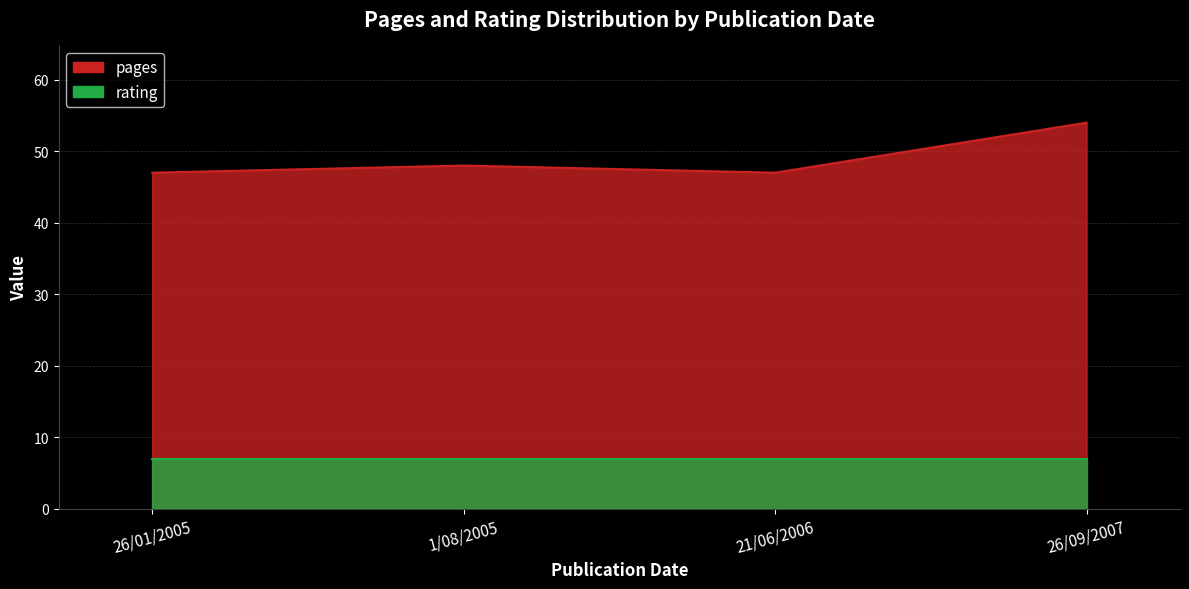

List the labels in order of value, largest first.

26/09/2007, 1/08/2005, 26/01/2005, 21/06/2006